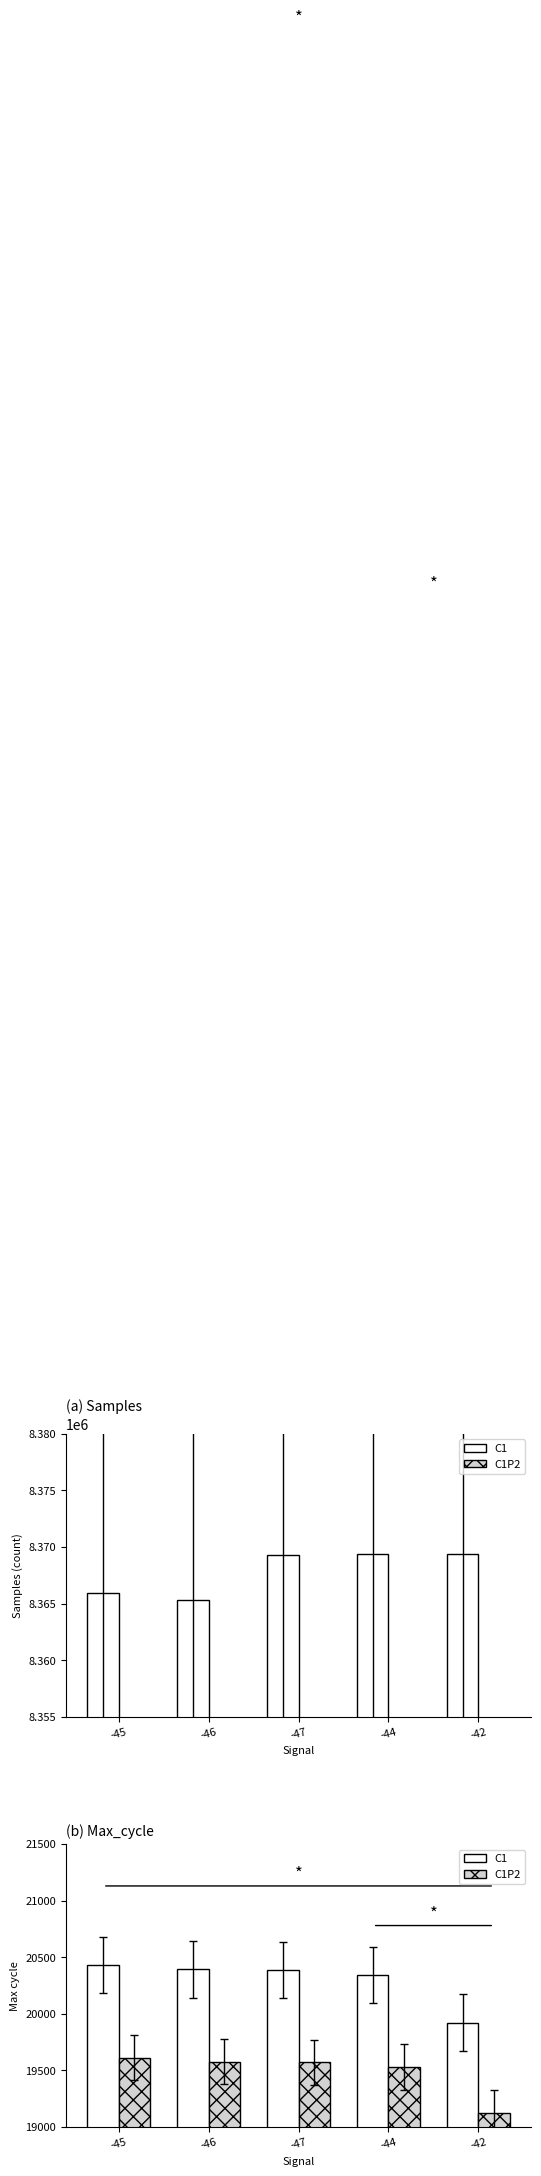

What is the maximum value shown in the chart?

8369386.0